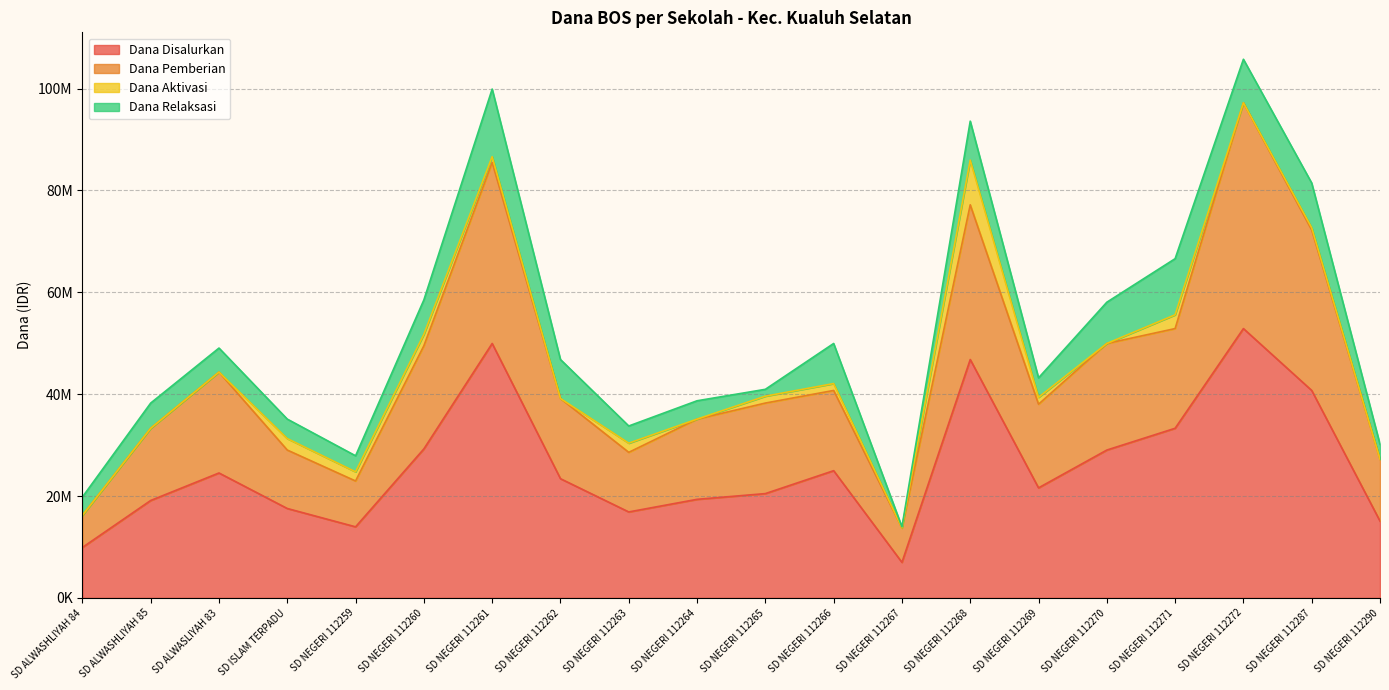

What are all the series names shown in the legend?

Dana Disalurkan, Dana Pemberian, Dana Aktivasi, Dana Relaksasi